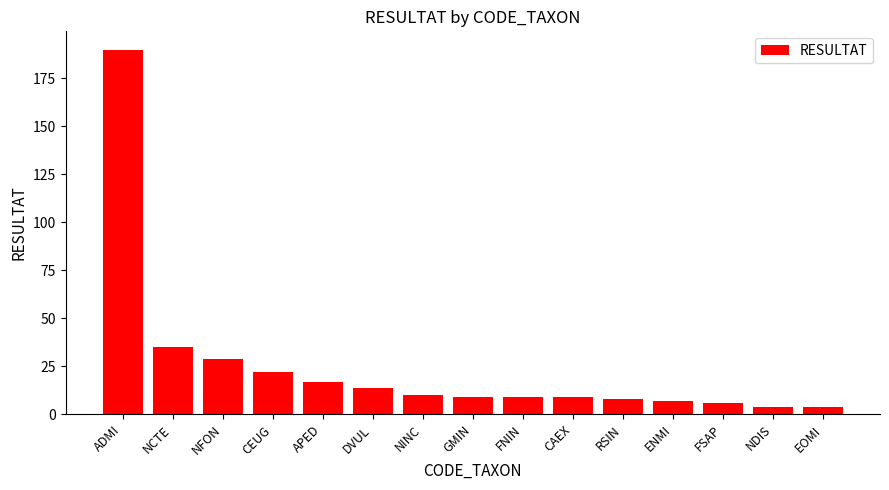

What is the difference between the values at NDIS and FNIN?

5